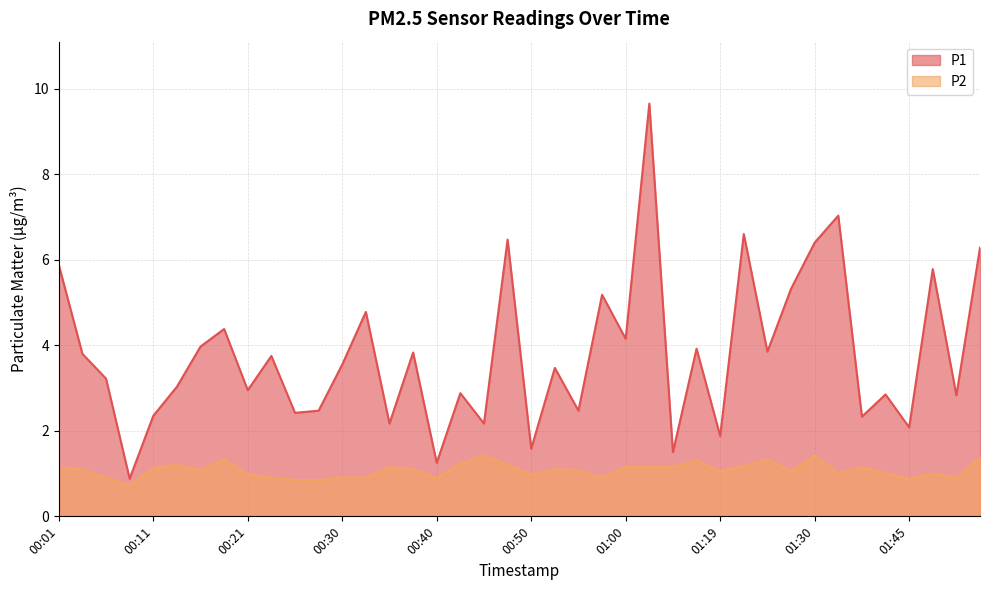

How many data points in P2 are less than 1?

13